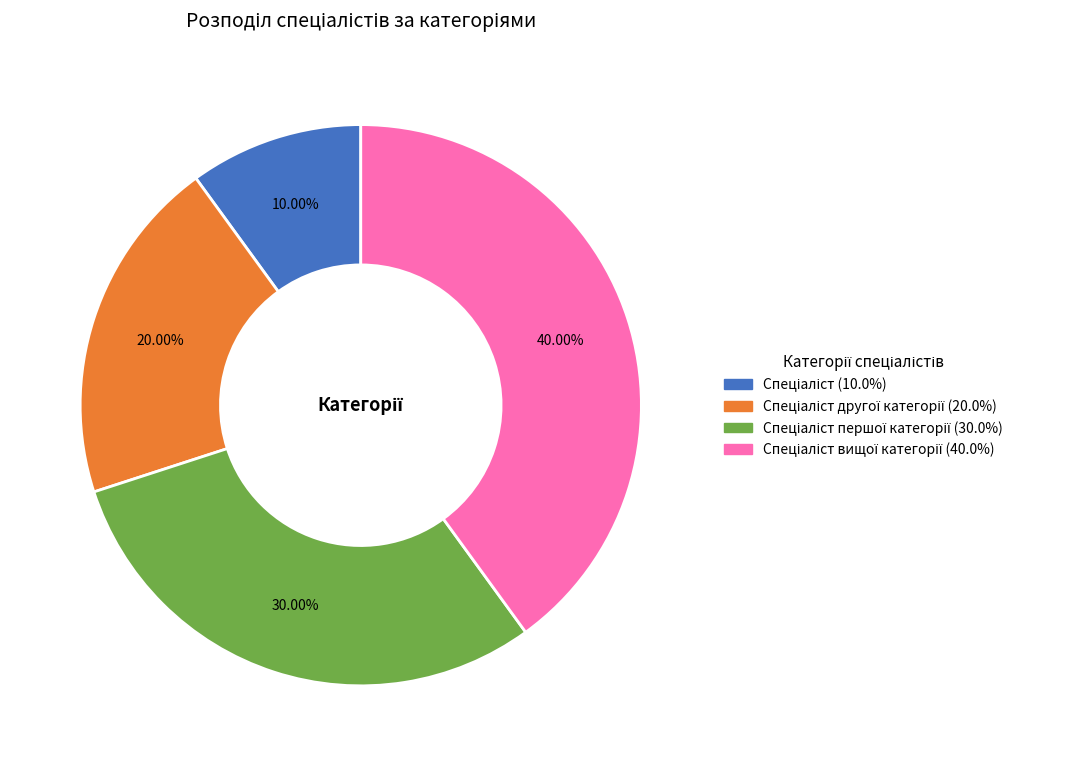

Does any single category account for the majority?

No